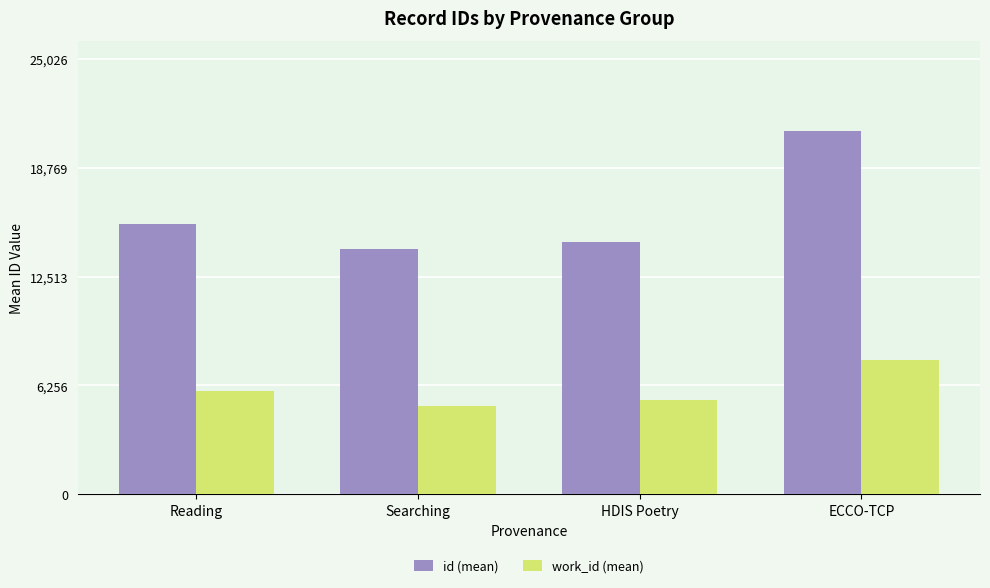

What is the difference between the highest and lowest values at Reading?

9593.0